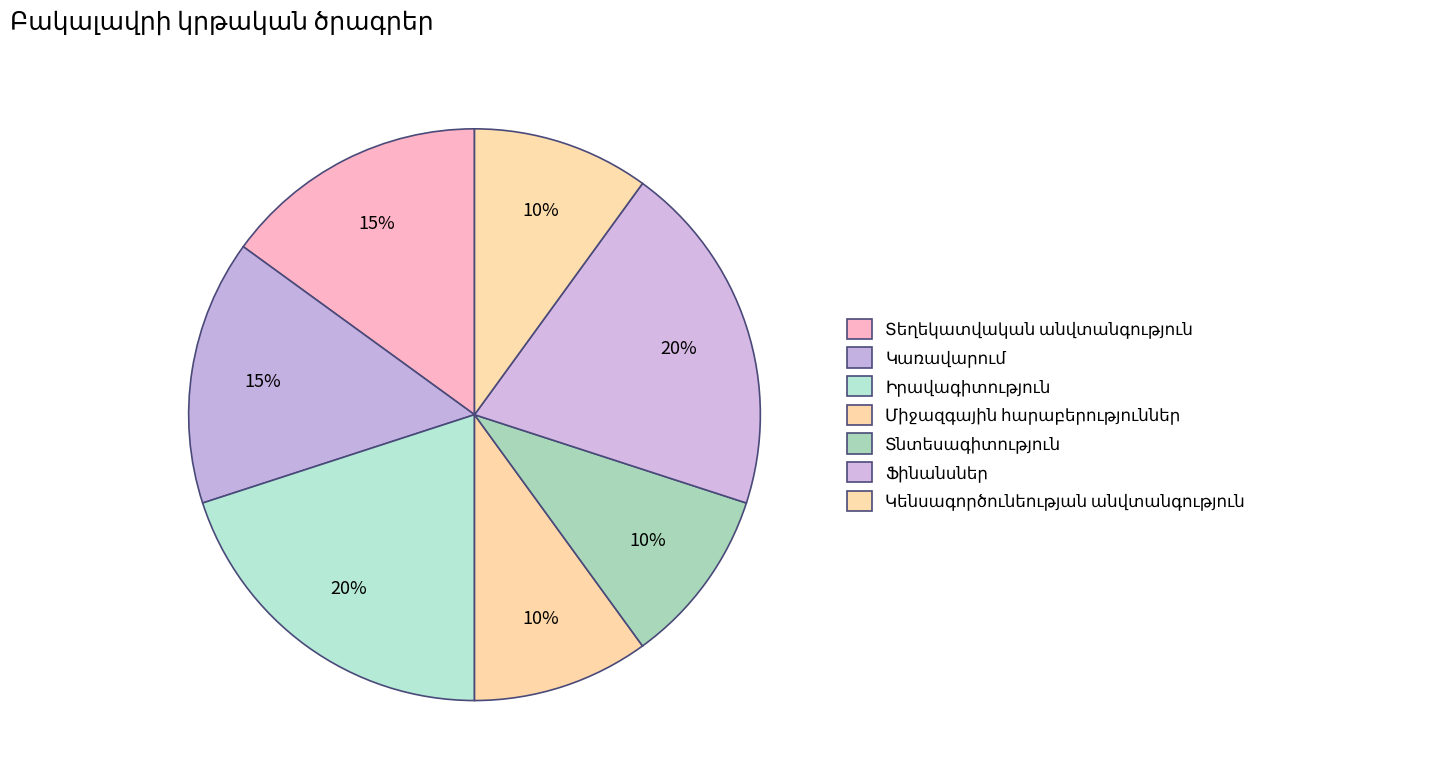

What is the smallest slice in the pie chart?

Միջազգային հարաբերություններ